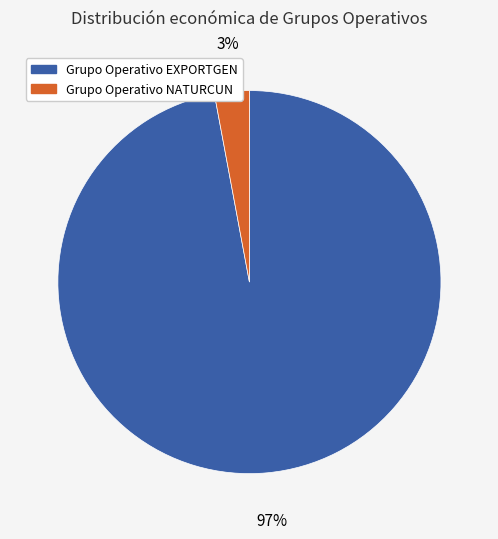

To the nearest percent, what portion does Grupo Operativo NATURCUN represent?

3%